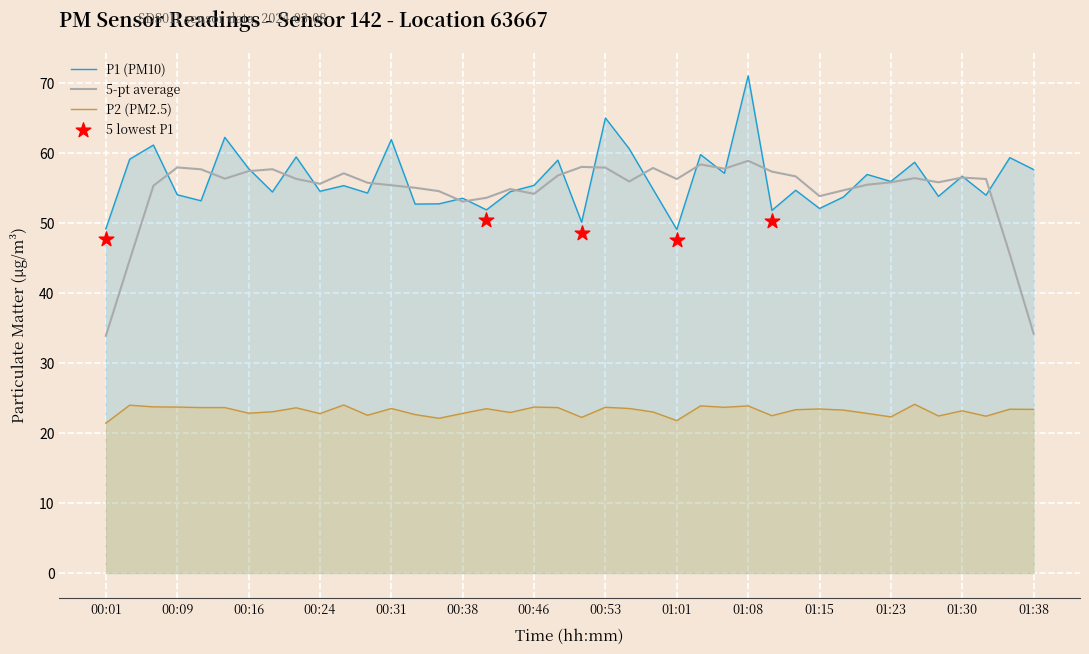

Which series contains the highest Y value?

P1